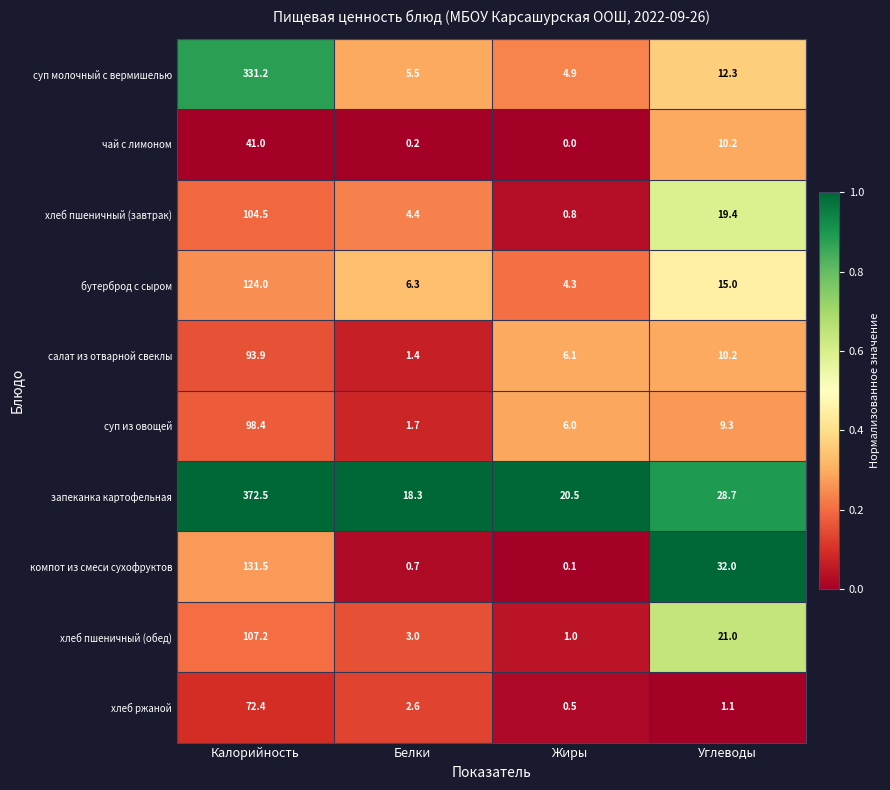

Is it true that суп из овощей equals 6.0 at Жиры?

True